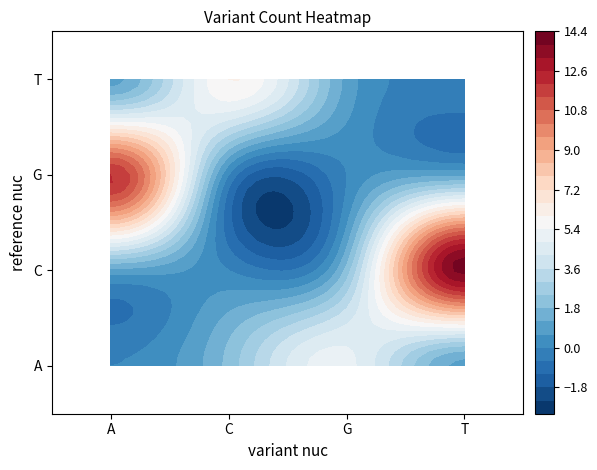

How many data points are above 2?

4